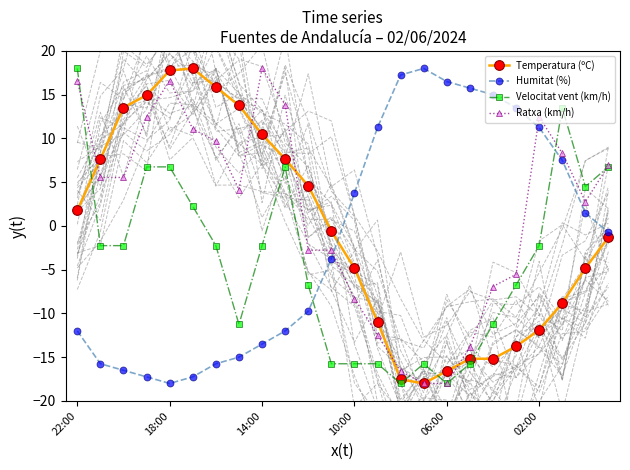

What are all the series names shown in the legend?

Temperatura (ºC), Humitat (%), Velocitat vent (km/h), Ratxa (km/h)